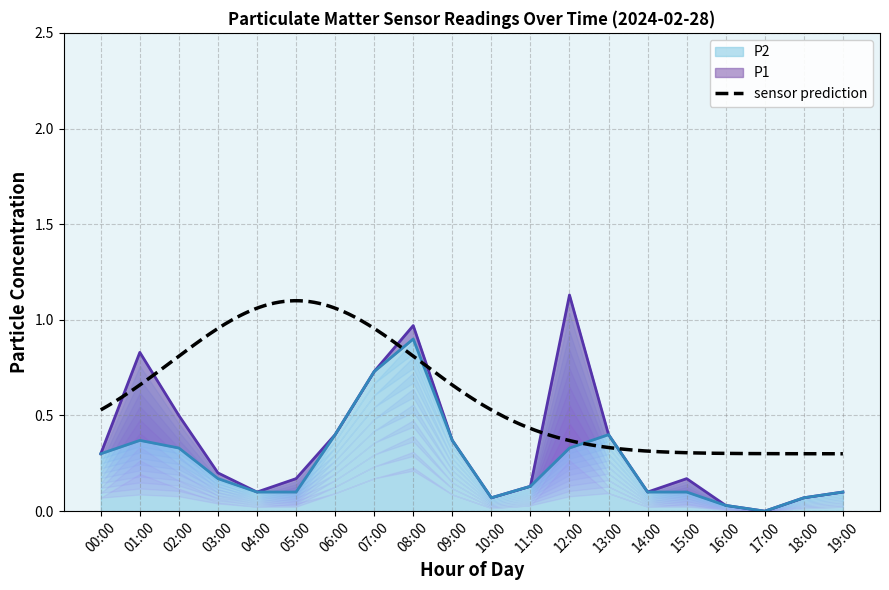

What is the total value across all series at 13:00?

0.8